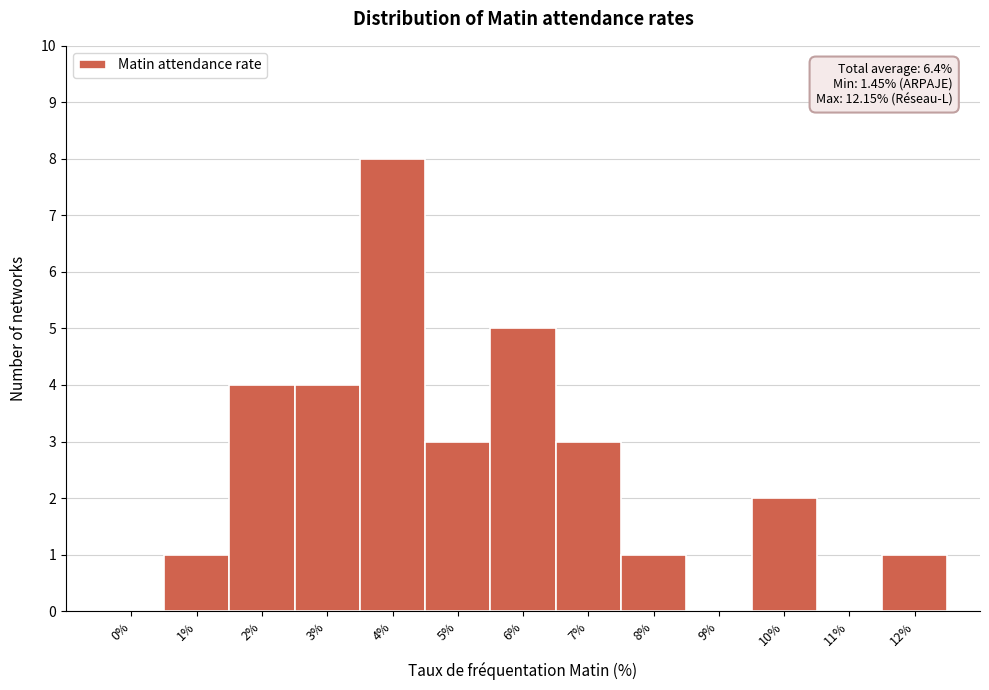

Reading left to right, transcribe all the data shown in this chart.

0%=0	1%=1	2%=4	3%=4	4%=8	5%=3	6%=5	7%=3	8%=1	9%=0	10%=2	11%=0	12%=1